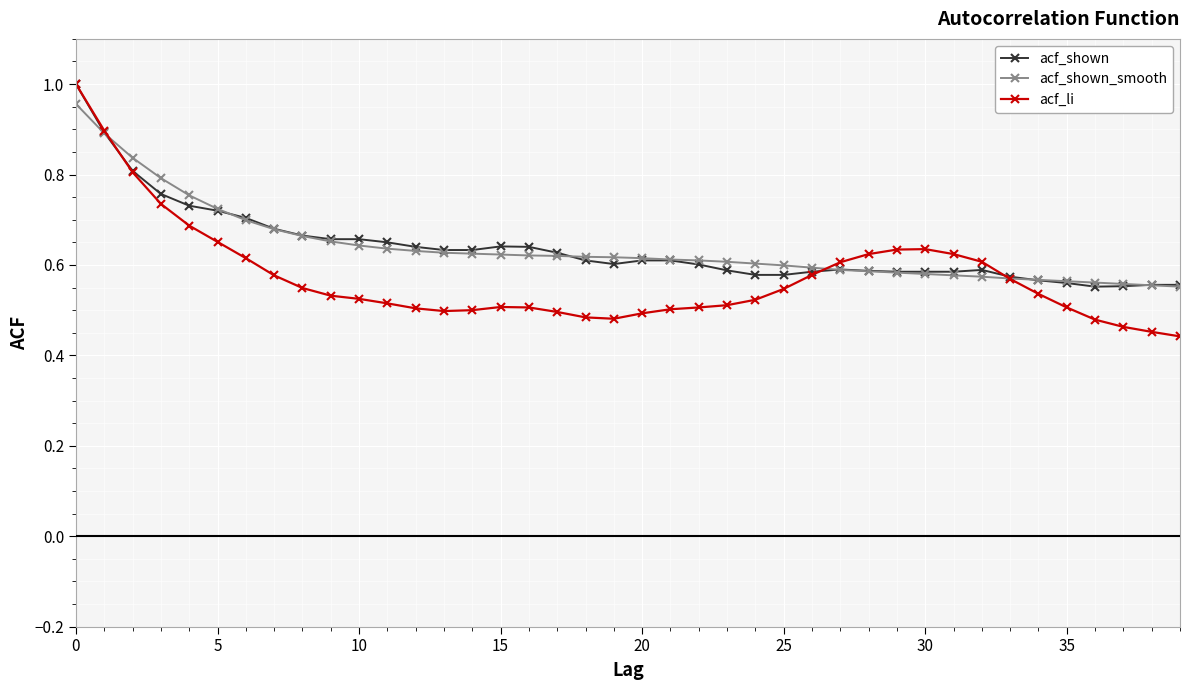

Which series has the widest spread of values?

acf_li